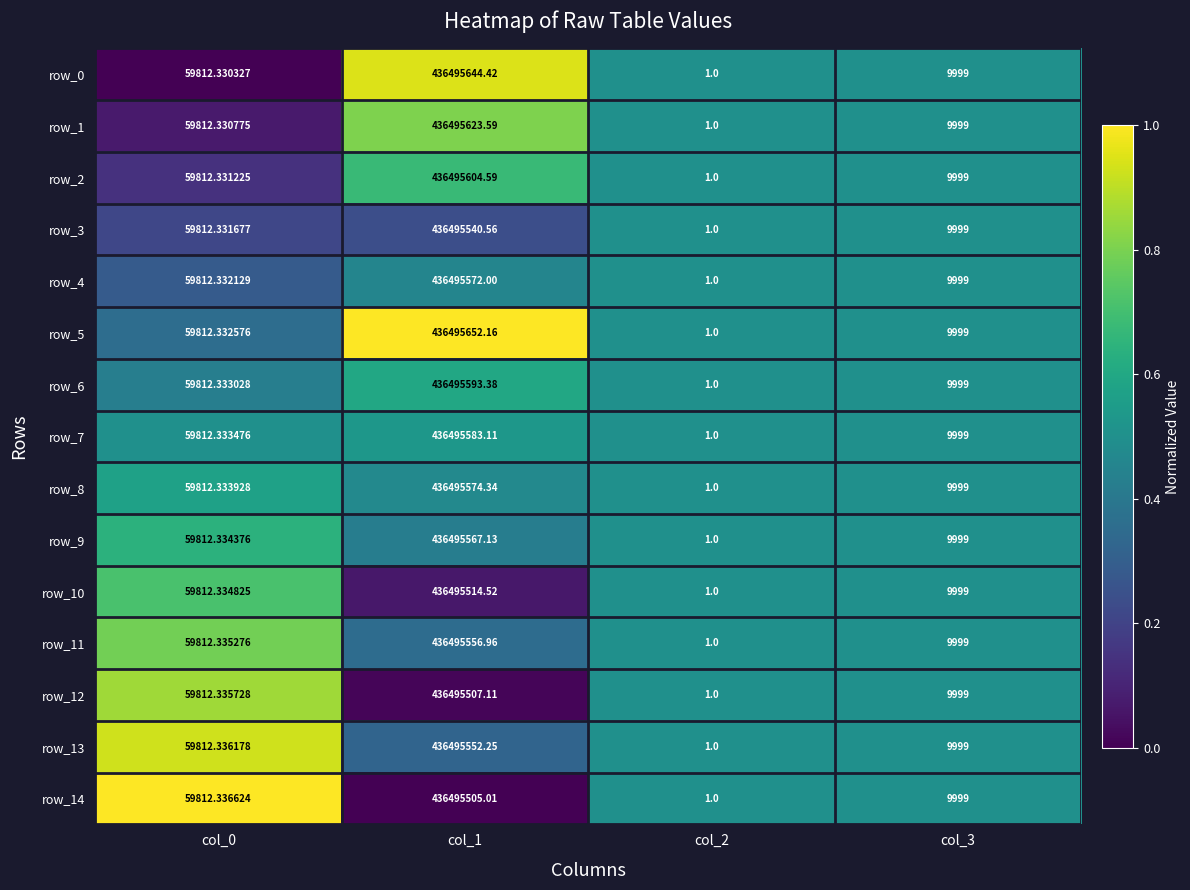

What is the greatest value displayed?

436495652.2